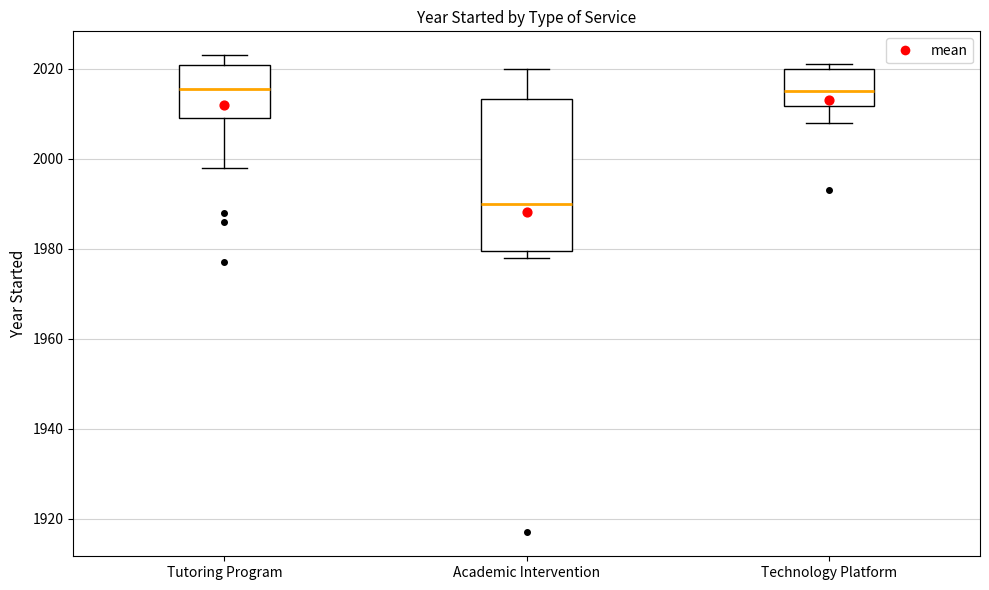

Where does the median line of the box for Academic Intervention sit on the y-axis? The values are not printed on the chart, so give them approximately, as read against the axis.

1990